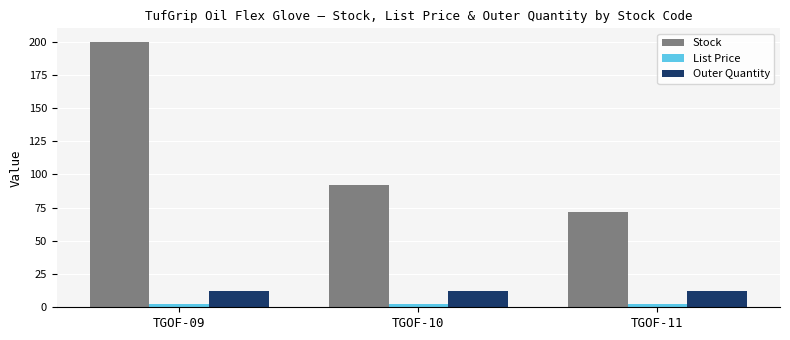

Reading left to right, list all the values displayed in this chart.

Stock: 200.0	92.0	72.0
List Price: 2.5	2.5	2.5
Outer Quantity: 12.0	12.0	12.0